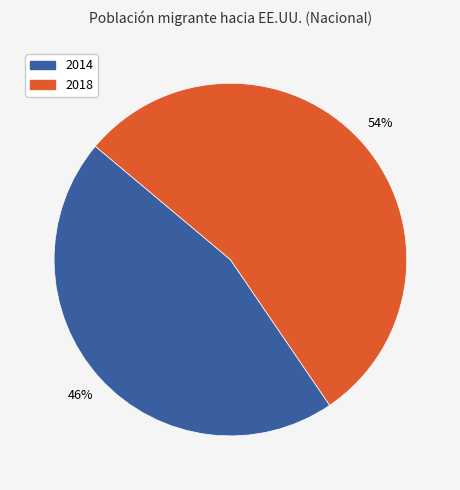

To the nearest percent, what is the average slice percentage?

50%